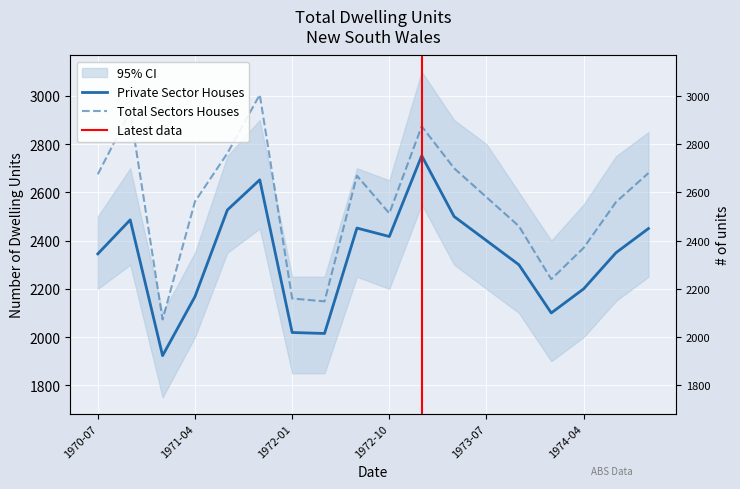

At 1973-01, list the series in order from smallest to largest.

Private Sector Houses, Total Sectors Houses